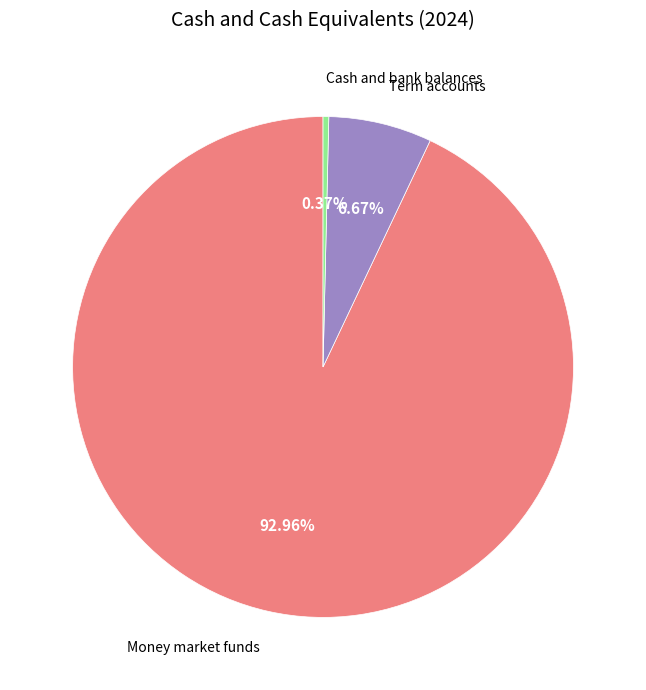

Is Term accounts the majority of the pie?

No